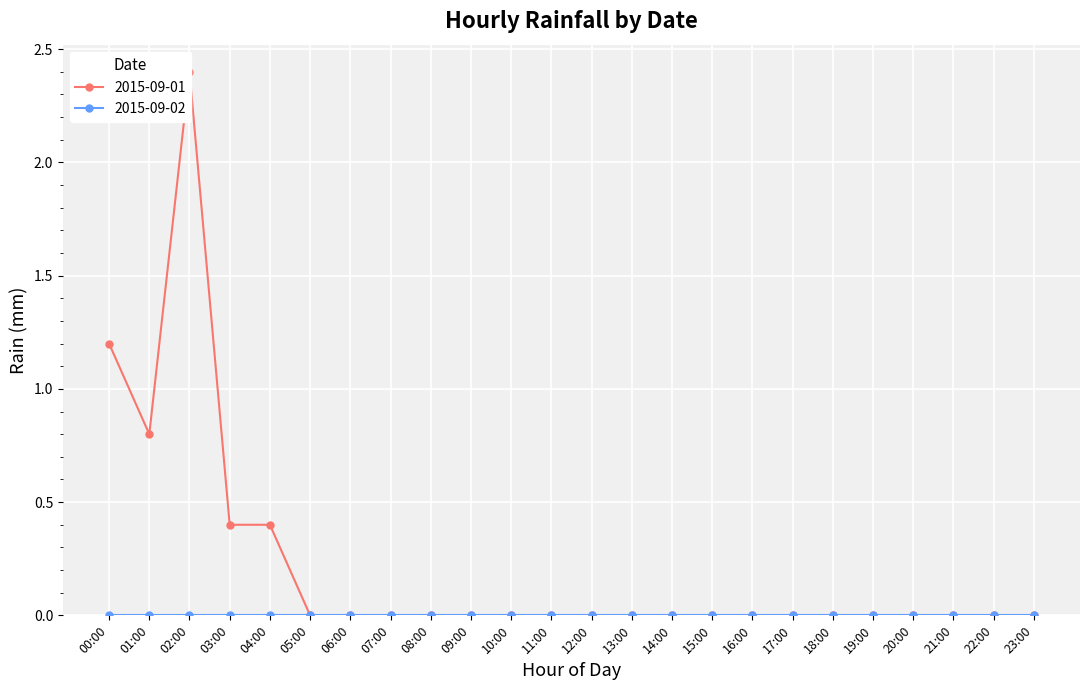

What is the difference between the values at 00:00 and 09:00?

1.2